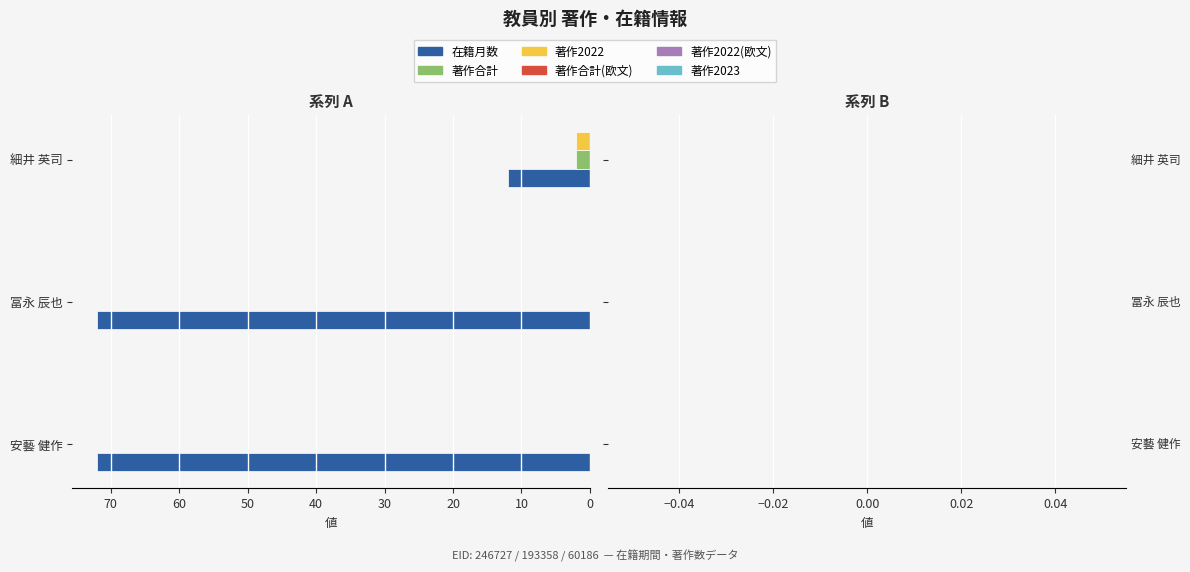

Count the number of categories in the chart.

3